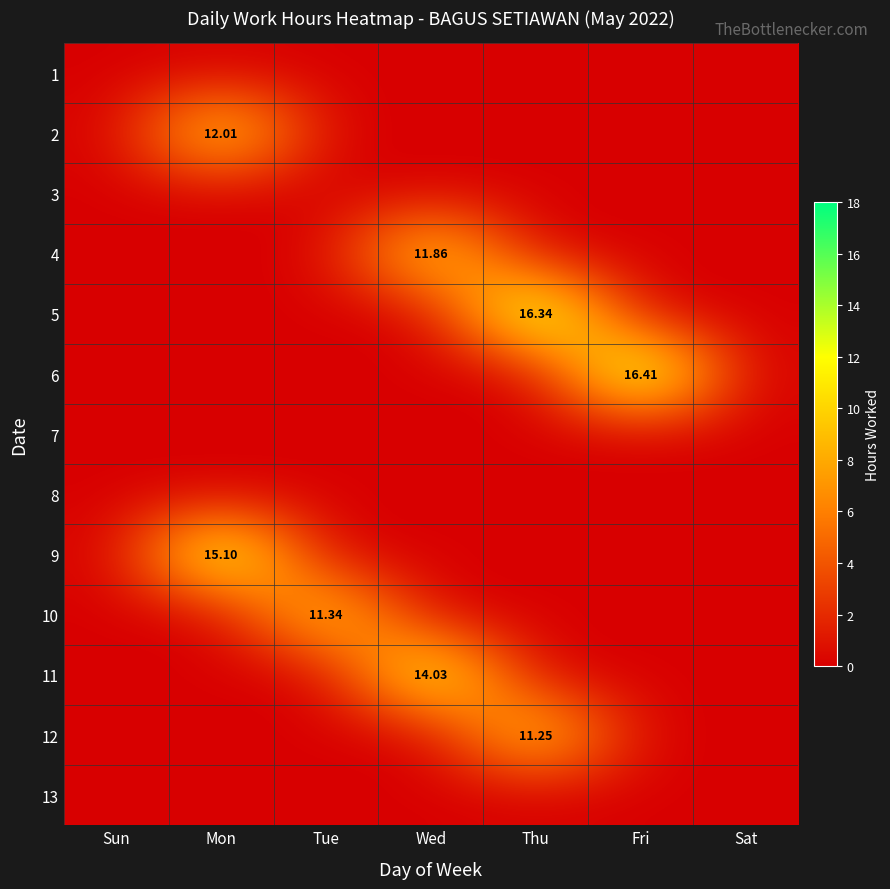

At which label does 11 reach its peak?

Wed